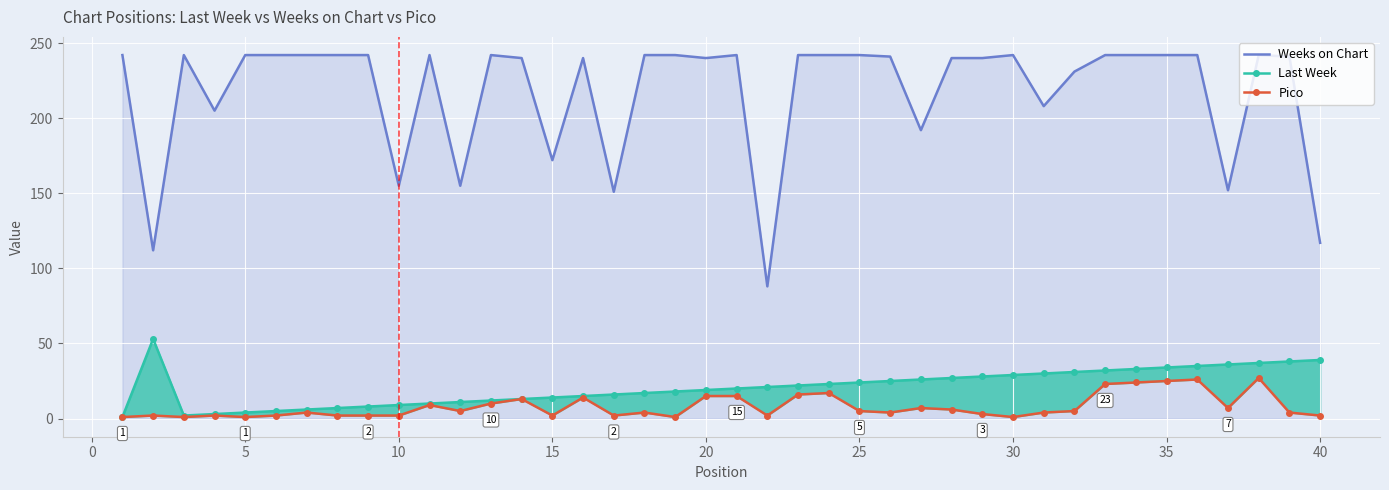

Is it true that Weeks on Chart equals 40 at 15?

False